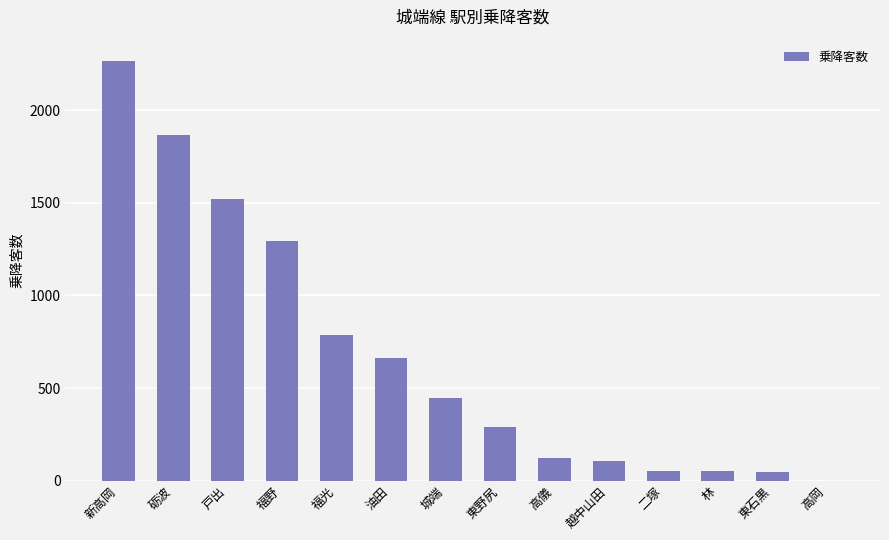

The value at 新高岡 is 2268. True or false?

True